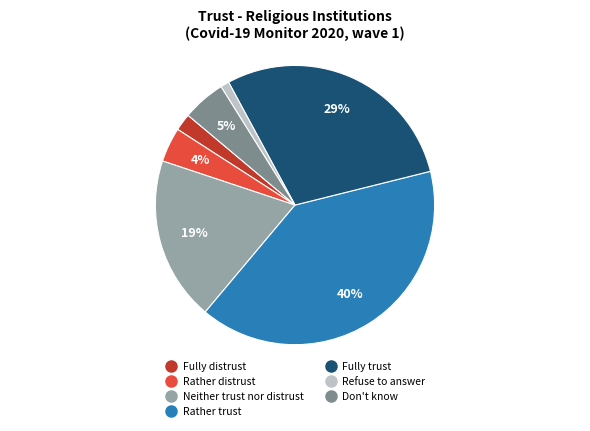

Do Neither trust nor distrust and Rather distrust together represent more than half of the pie?

No